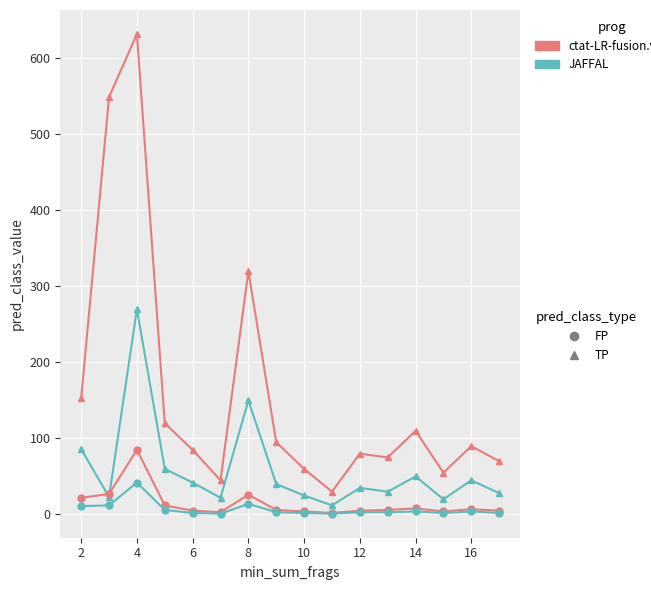

What is the greatest value displayed?

632